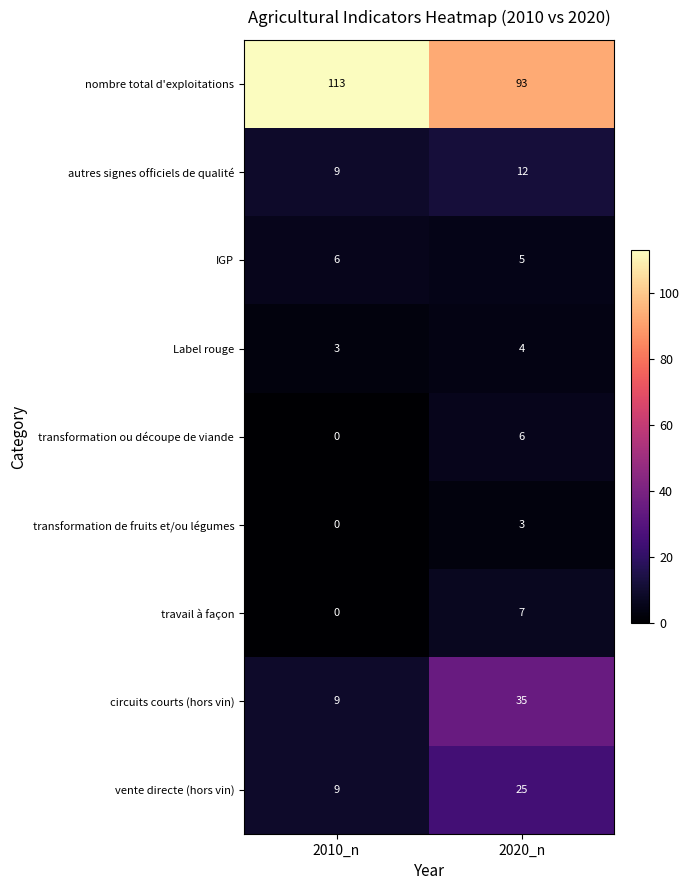

Which label corresponds to the smallest value in the chart?

2010_n